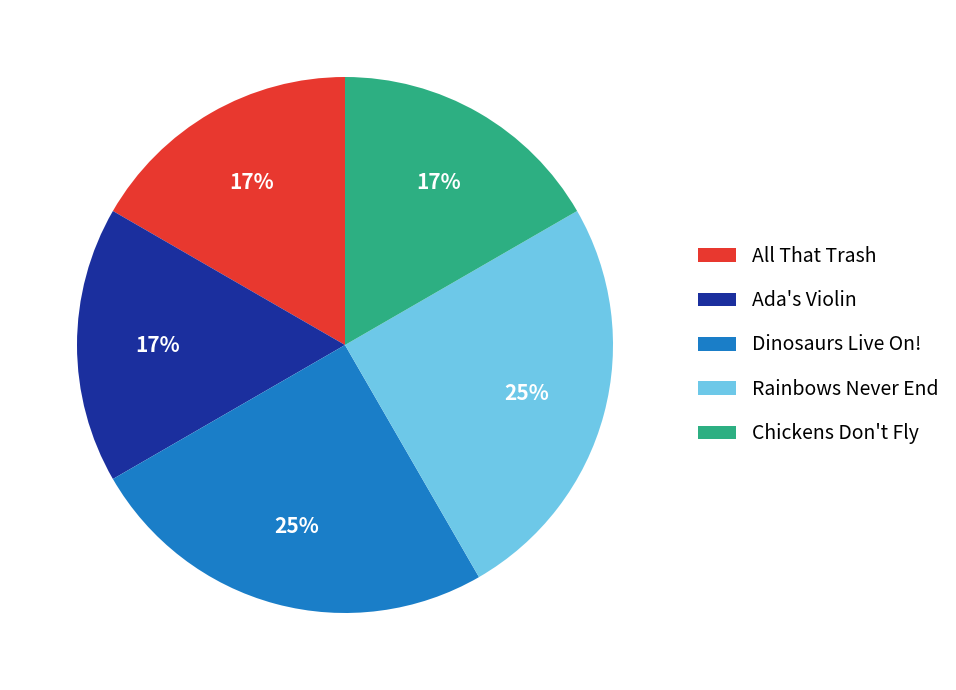

Which has a higher value, Rainbows Never End or Ada's Violin?

Rainbows Never End